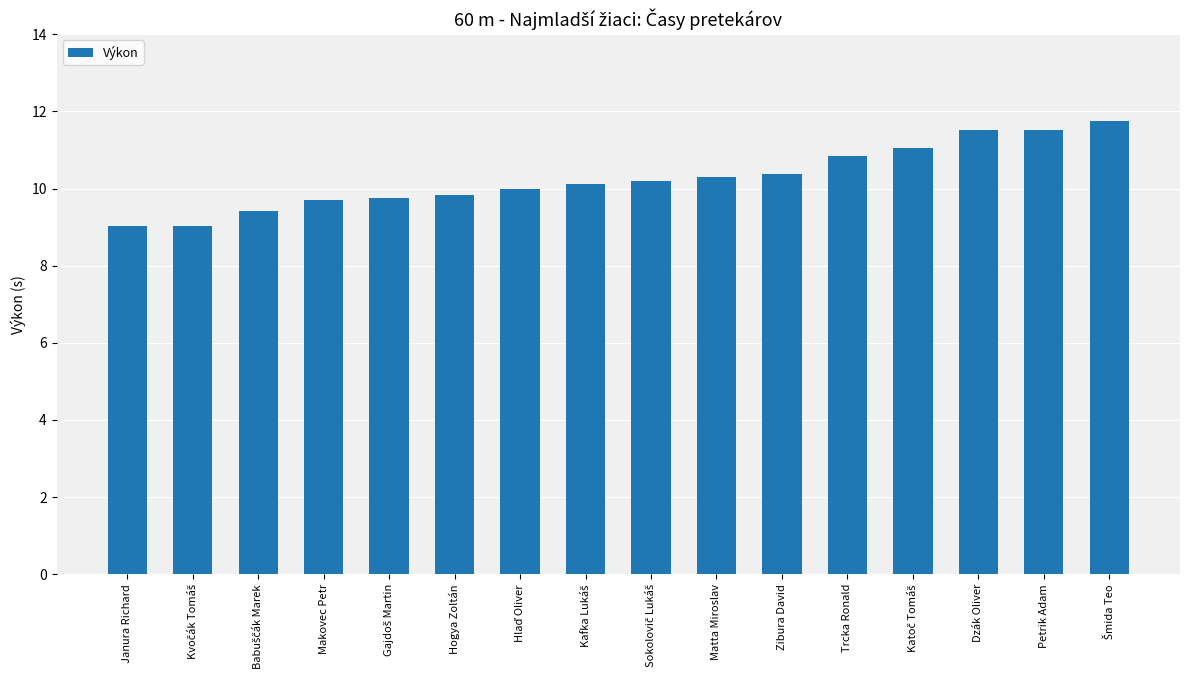

Are the bars grouped side by side (vs. stacked)?

No